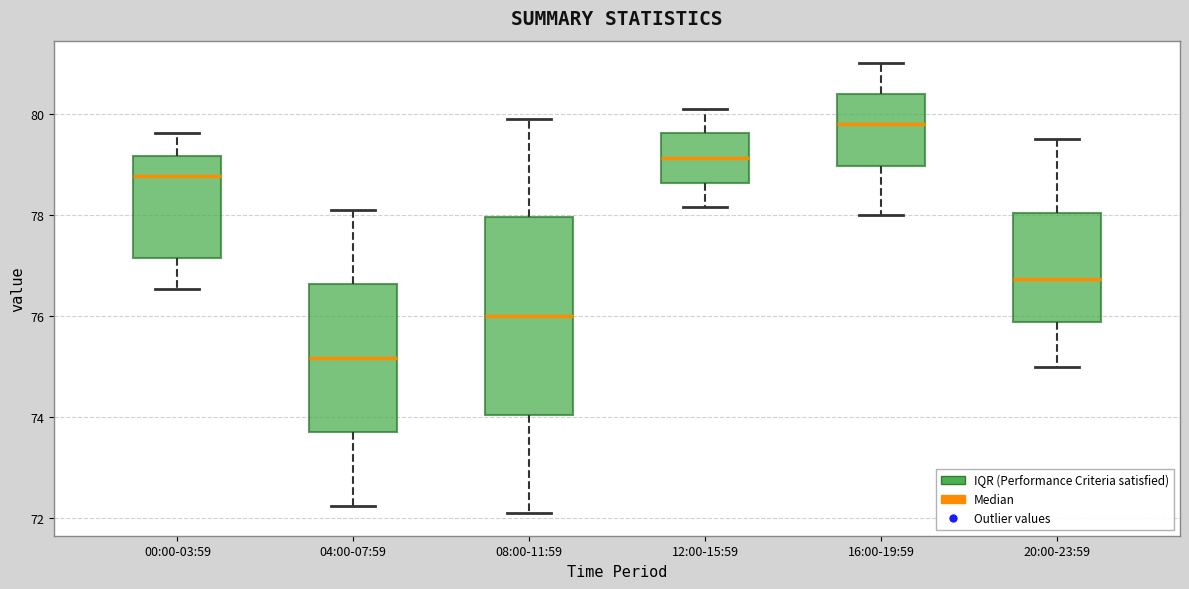

Where does the upper whisker of the box for 08:00-11:59 end on the y-axis? The values are not printed on the chart, so give them approximately, as read against the axis.

80.0